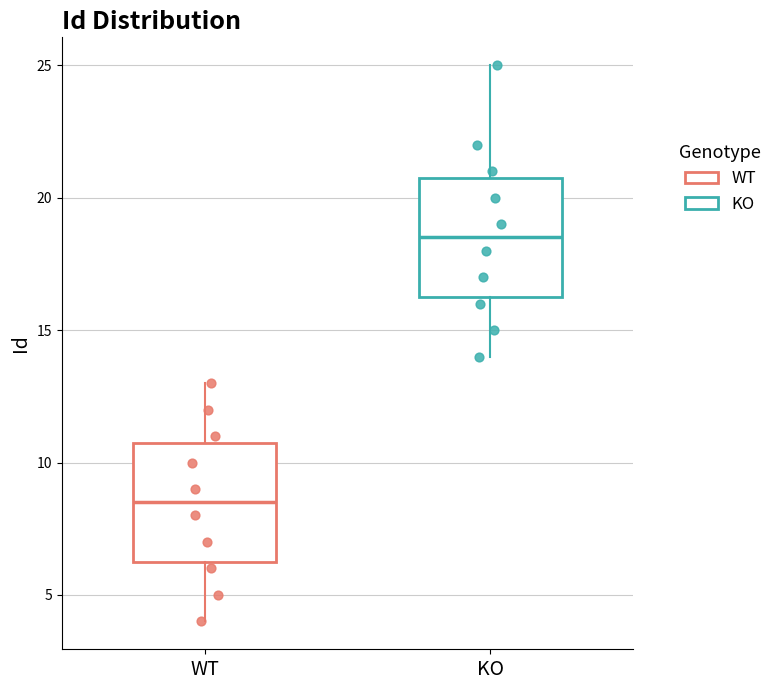

Which box has the highest median line?

KO